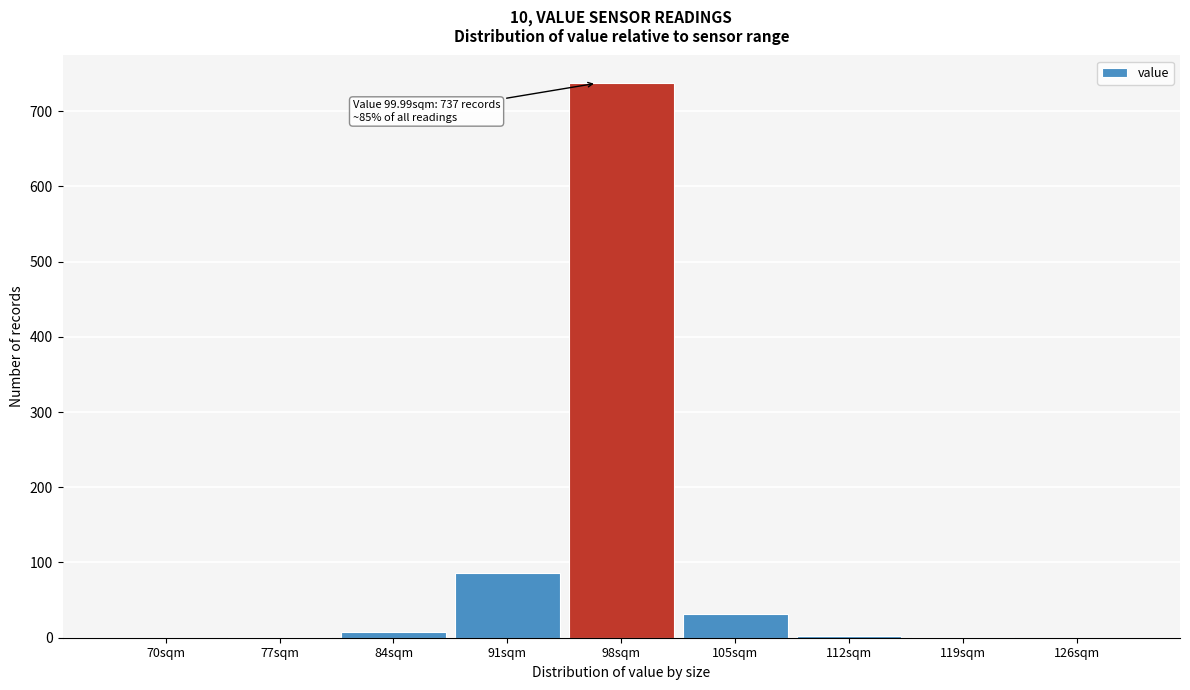

What is the greatest value displayed?

737